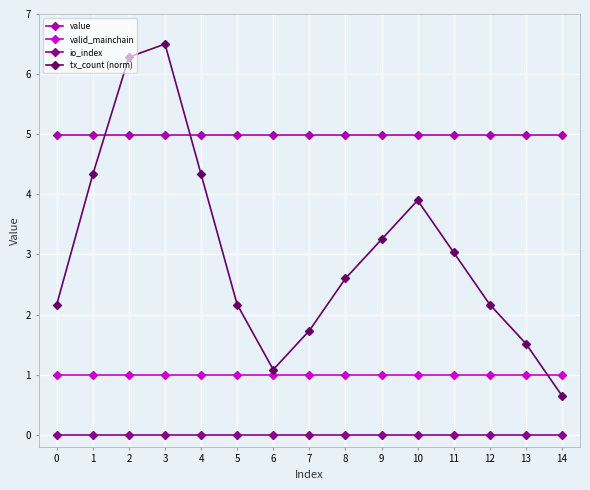

After their last crossing, which series has the higher values: tx_count (norm) or valid_mainchain?

valid_mainchain